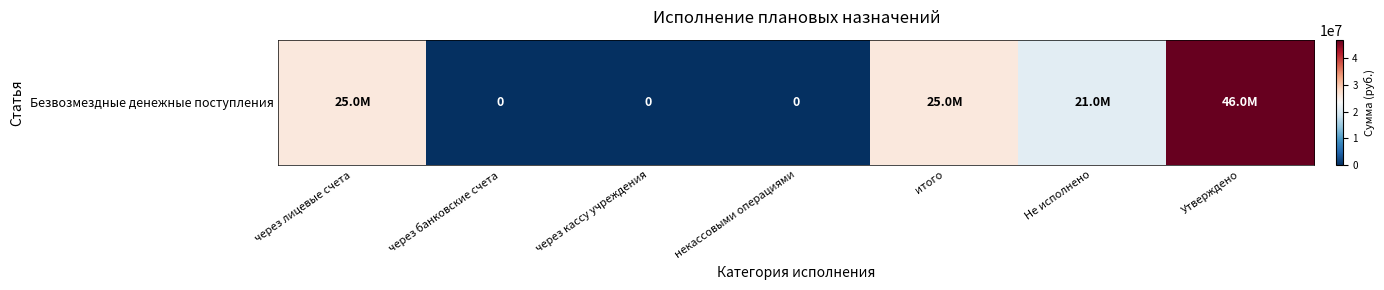

How many positive values are there?

4